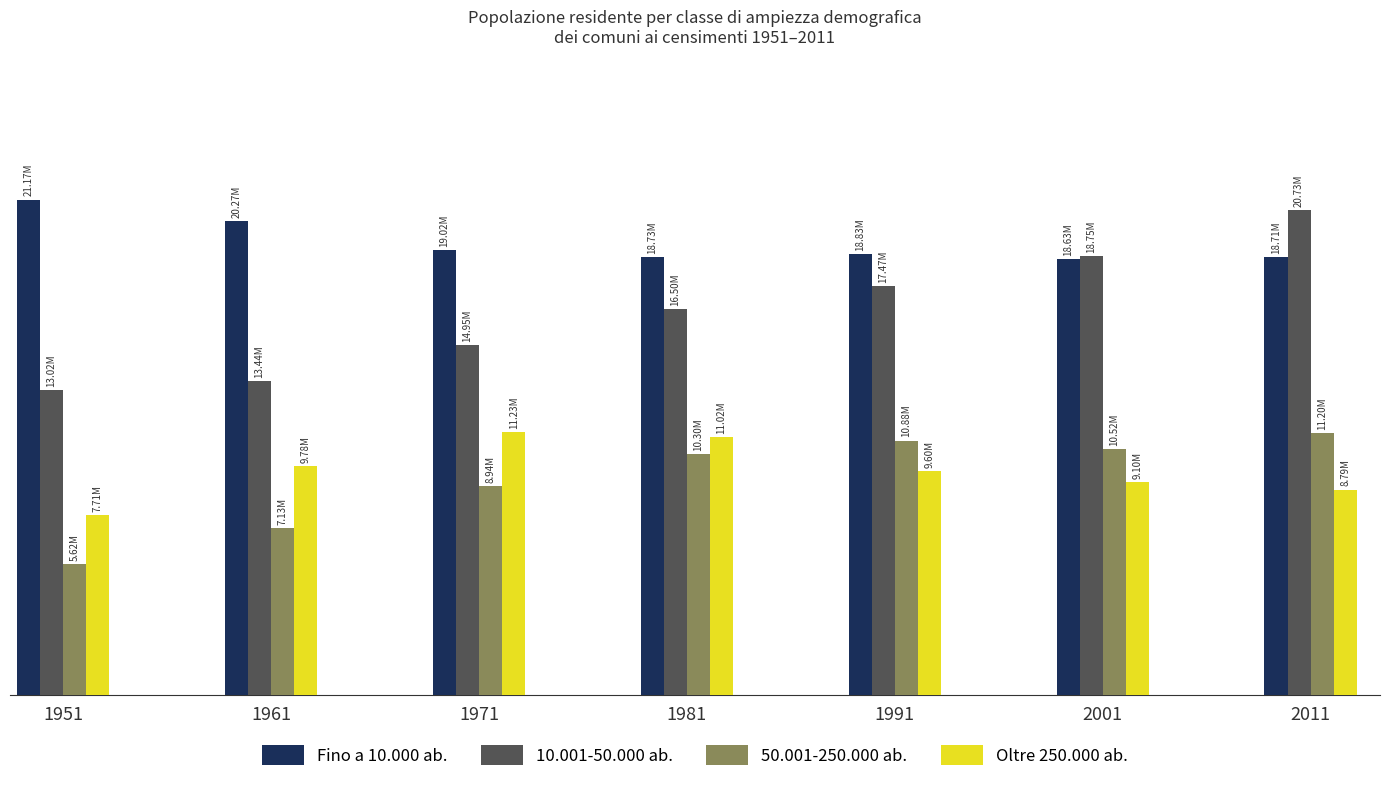

List the series in order of their peak value, lowest first.

50.001-250.000 ab., Oltre 250.000 ab., 10.001-50.000 ab., Fino a 10.000 ab.